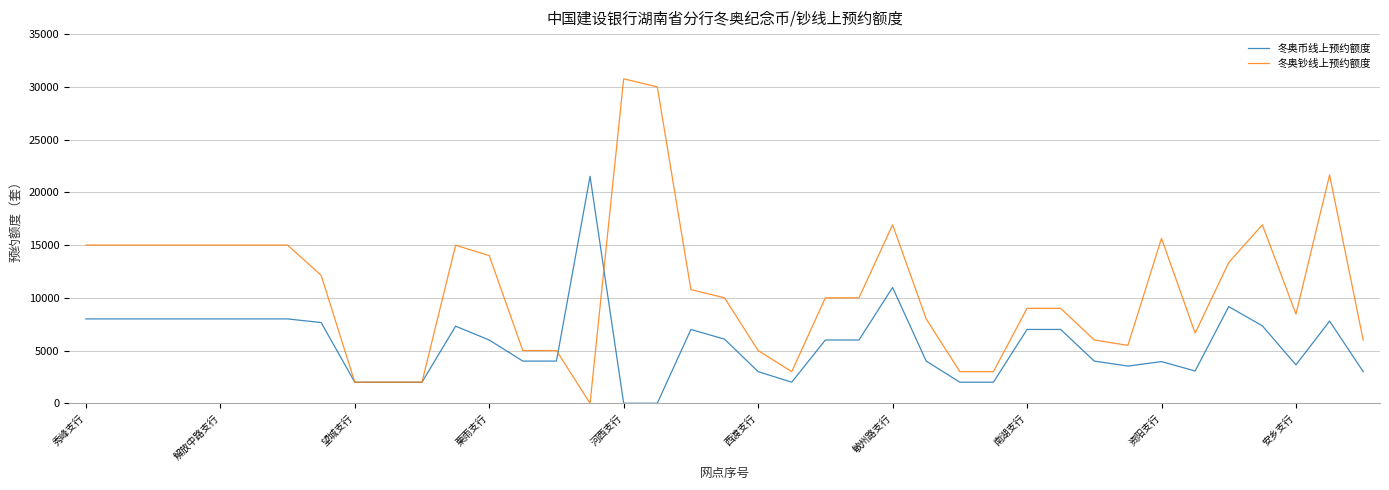

Which series has the widest spread of values?

冬奥钞线上预约额度